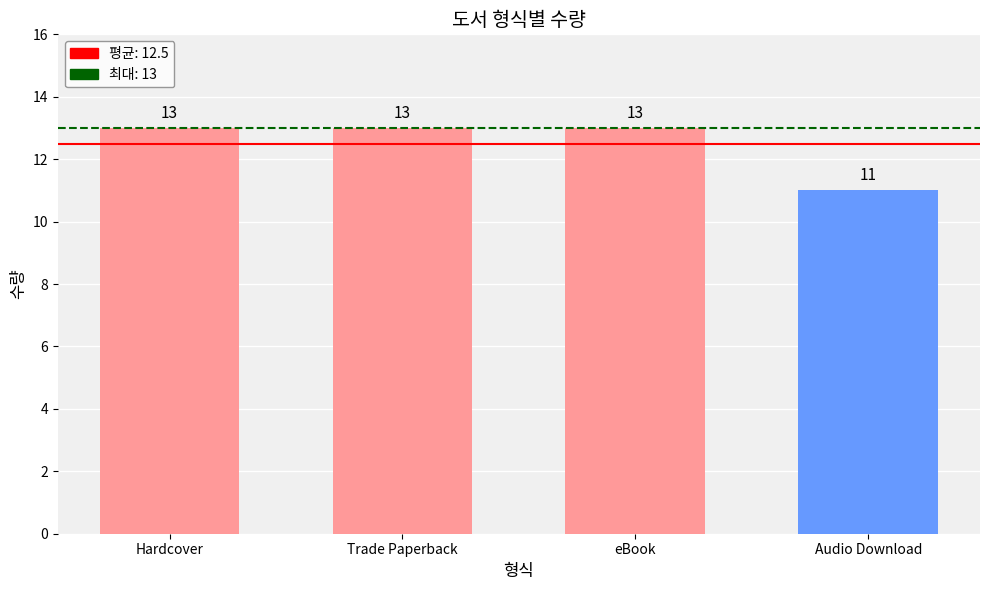

Which category has the lowest value across all series?

Audio Download